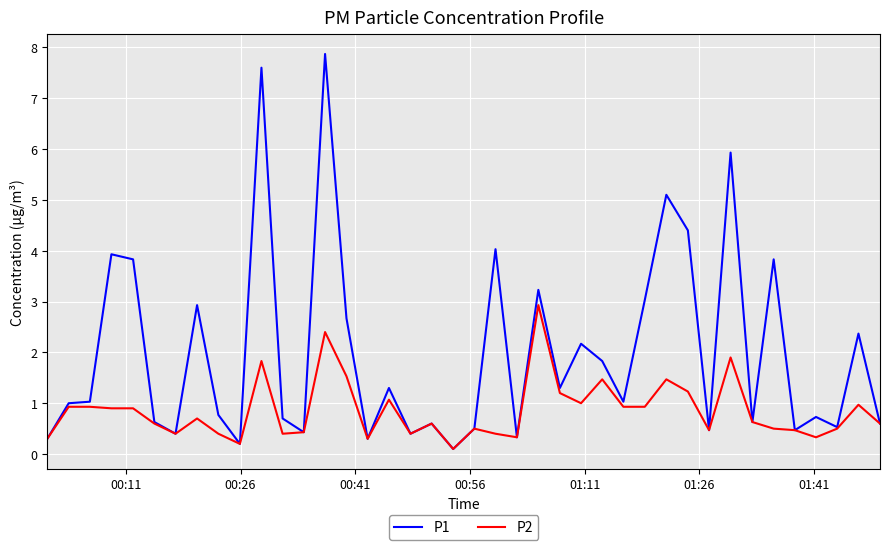

Which series has the widest spread of values?

P1